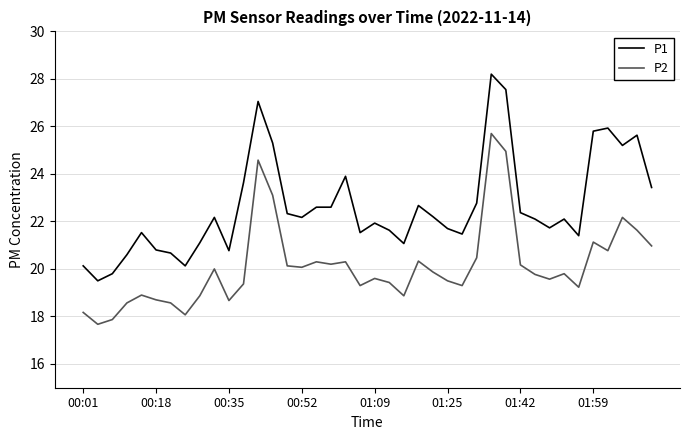

What is the average value of the P2 series?

20.1